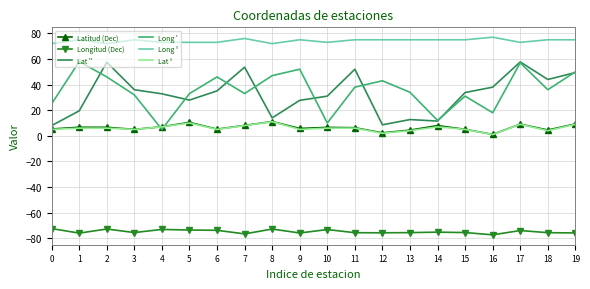

True or false: Longitud (Dec) and Lat ° intersect in this chart.

False